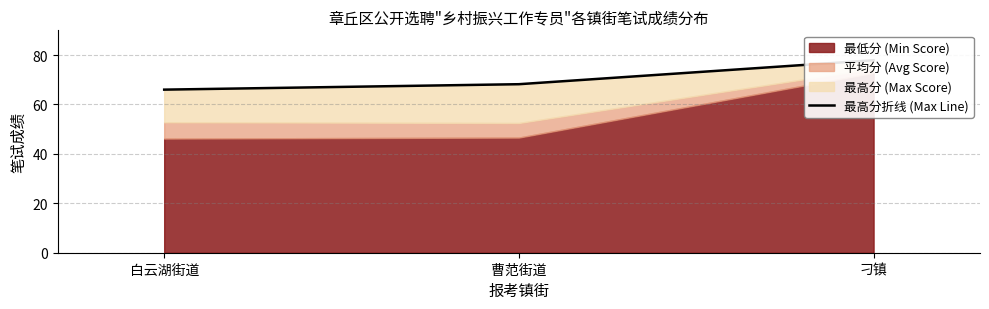

Is it true that the value at 曹范街道 is 68.2?

True